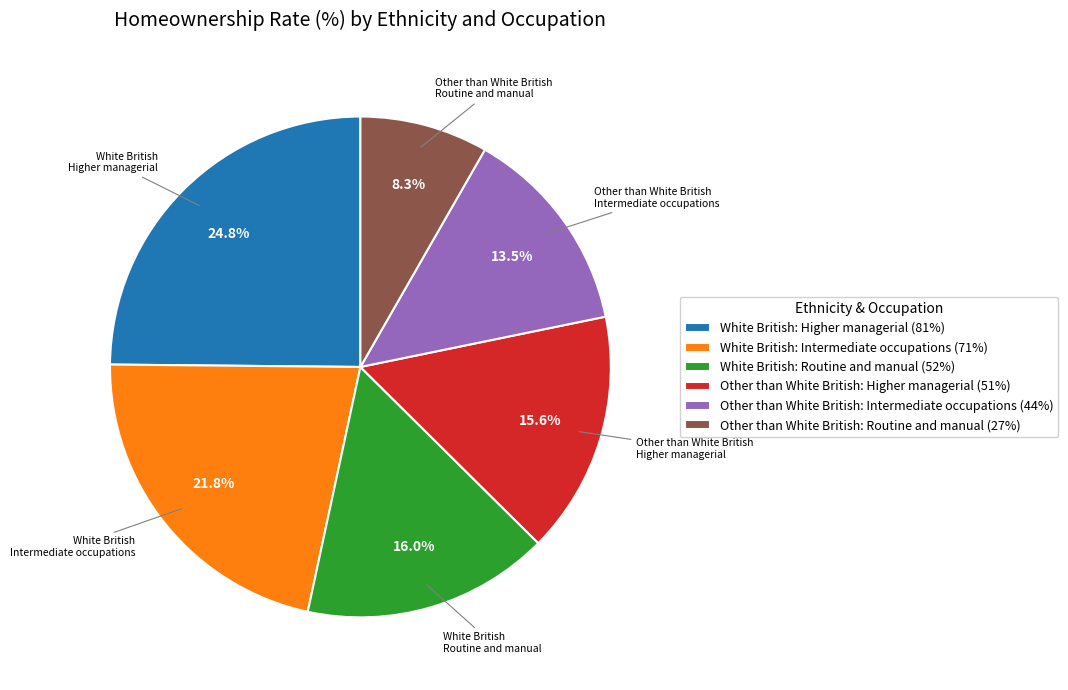

Is there any slice that represents more than half of the pie?

No